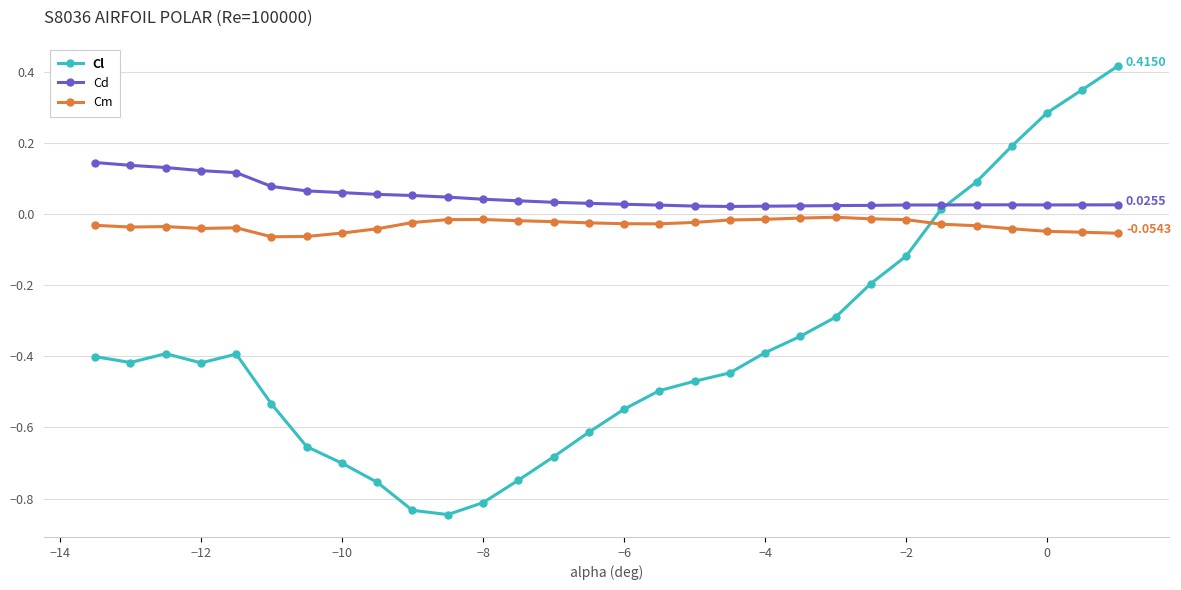

True or false: Cl and Cm cross at least once.

True